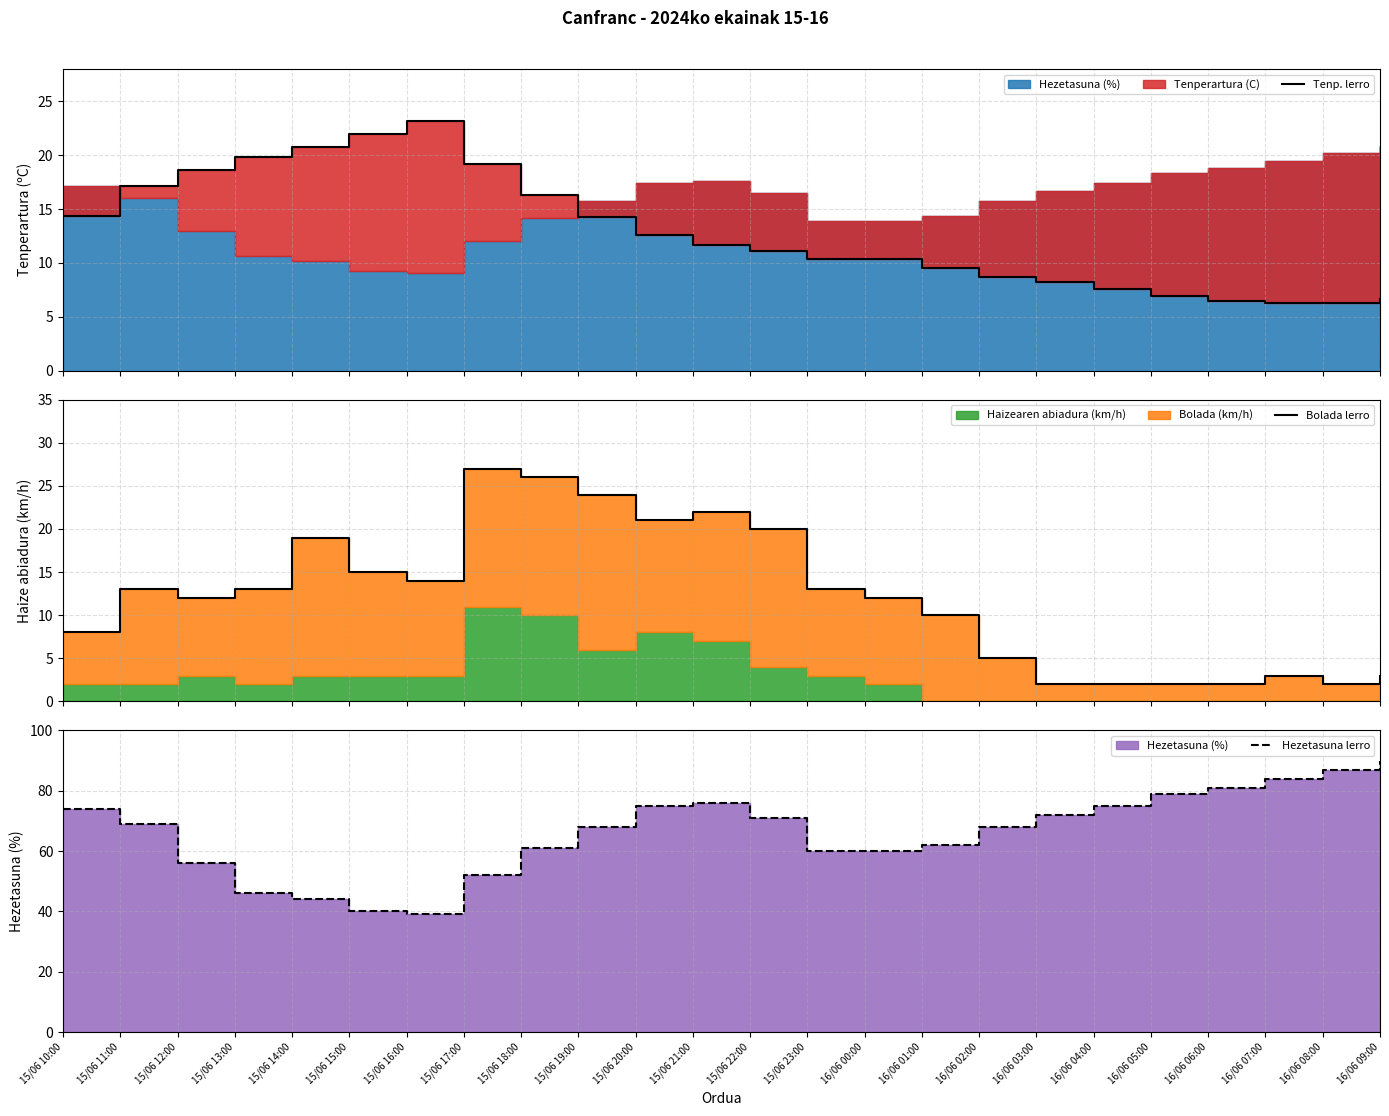

Reading left to right, what are all the values shown in this chart?

Tenp. lerro: 15/06 10:00=14.4	15/06 11:00=17.1	15/06 12:00=18.6	15/06 13:00=19.8	15/06 14:00=20.8	15/06 15:00=22.0	15/06 16:00=23.2	15/06 17:00=19.2	15/06 18:00=16.3	15/06 19:00=14.3	15/06 20:00=12.6	15/06 21:00=11.7	15/06 22:00=11.1	15/06 23:00=10.4	16/06 00:00=10.4	16/06 01:00=9.5	16/06 02:00=8.7	16/06 03:00=8.2	16/06 04:00=7.6	16/06 05:00=6.9	16/06 06:00=6.5	16/06 07:00=6.3	16/06 08:00=6.3	16/06 09:00=6.7
Bolada lerro: 15/06 10:00=8.0	15/06 11:00=13.0	15/06 12:00=12.0	15/06 13:00=13.0	15/06 14:00=19.0	15/06 15:00=15.0	15/06 16:00=14.0	15/06 17:00=27.0	15/06 18:00=26.0	15/06 19:00=24.0	15/06 20:00=21.0	15/06 21:00=22.0	15/06 22:00=20.0	15/06 23:00=13.0	16/06 00:00=12.0	16/06 01:00=10.0	16/06 02:00=5.0	16/06 03:00=2.0	16/06 04:00=2.0	16/06 05:00=2.0	16/06 06:00=2.0	16/06 07:00=3.0	16/06 08:00=2.0	16/06 09:00=3.0
Hezetasuna lerro: 15/06 10:00=74.0	15/06 11:00=69.0	15/06 12:00=56.0	15/06 13:00=46.0	15/06 14:00=44.0	15/06 15:00=40.0	15/06 16:00=39.0	15/06 17:00=52.0	15/06 18:00=61.0	15/06 19:00=68.0	15/06 20:00=75.0	15/06 21:00=76.0	15/06 22:00=71.0	15/06 23:00=60.0	16/06 00:00=60.0	16/06 01:00=62.0	16/06 02:00=68.0	16/06 03:00=72.0	16/06 04:00=75.0	16/06 05:00=79.0	16/06 06:00=81.0	16/06 07:00=84.0	16/06 08:00=87.0	16/06 09:00=90.0